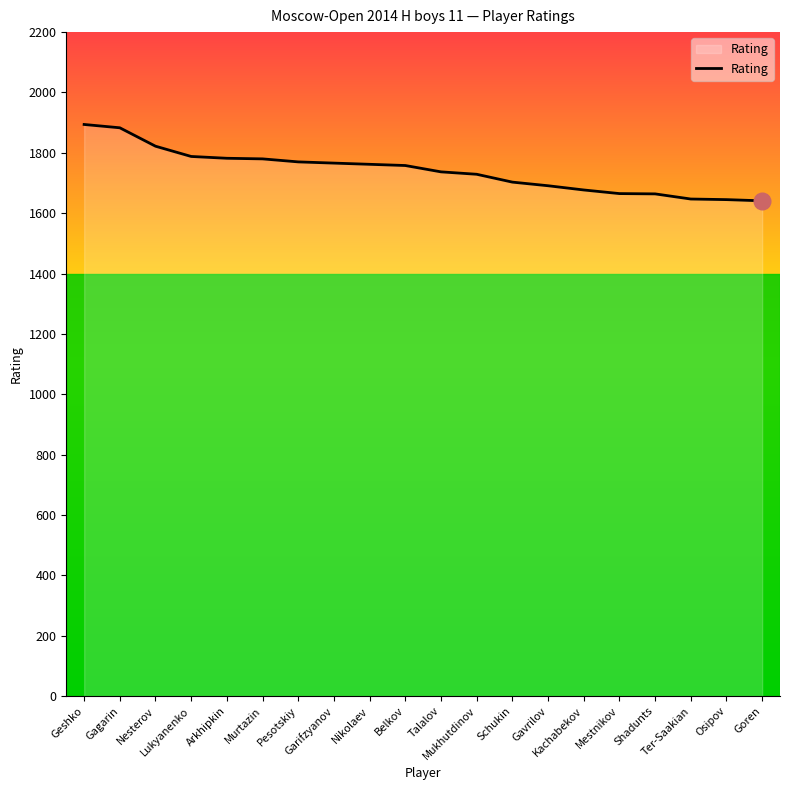

Is it true that the value at Goren is 2387?

False